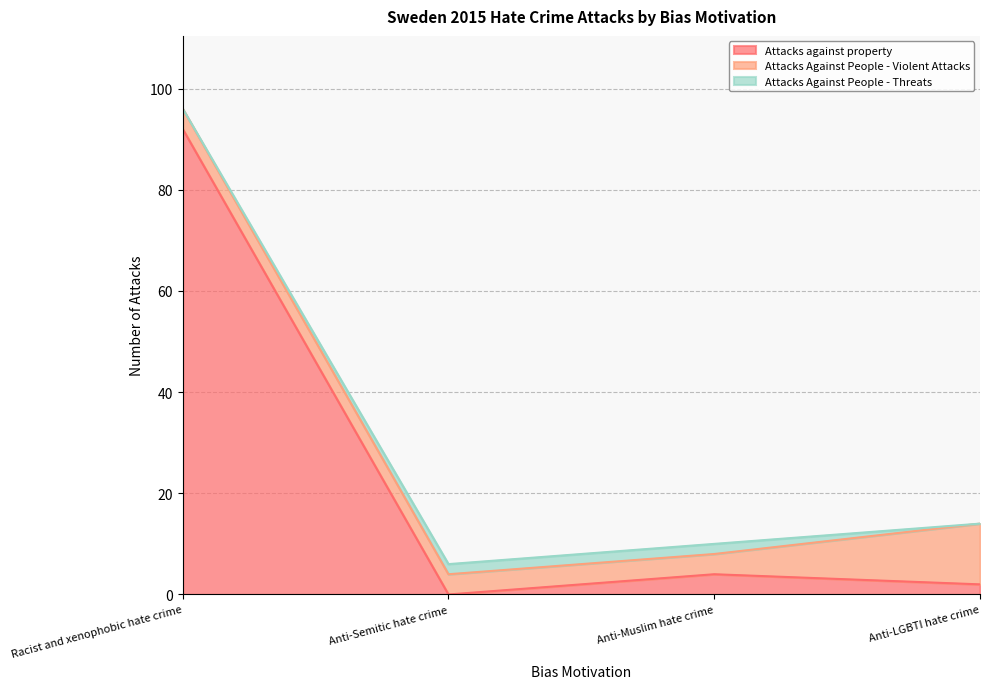

Reading left to right, extract all data points from this chart.

Attacks against property: Racist and xenophobic hate crime=92	Anti-Semitic hate crime=0	Anti-Muslim hate crime=4	Anti-LGBTI hate crime=2
Attacks Against People - Violent Attacks: Racist and xenophobic hate crime=4	Anti-Semitic hate crime=4	Anti-Muslim hate crime=4	Anti-LGBTI hate crime=12
Attacks Against People - Threats: Racist and xenophobic hate crime=0	Anti-Semitic hate crime=2	Anti-Muslim hate crime=2	Anti-LGBTI hate crime=0